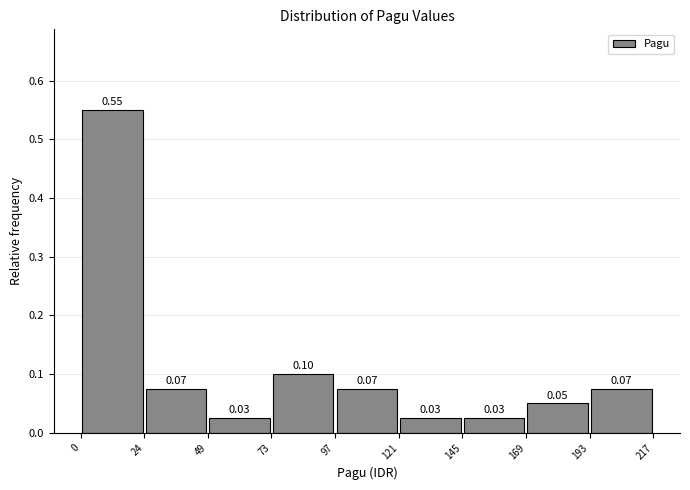

Over which range of the x-axis is the bar tallest?

0 to 24